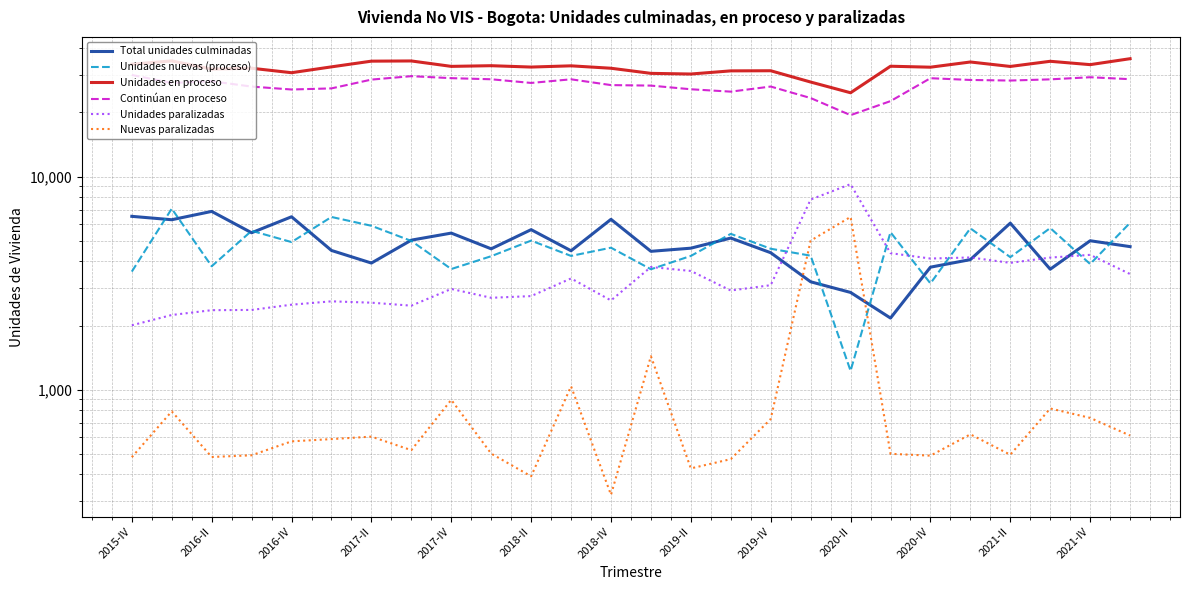

Is the value of Total unidades culminadas at 23 greater than the value of Unidades nuevas (proceso) at 2019-II?

No